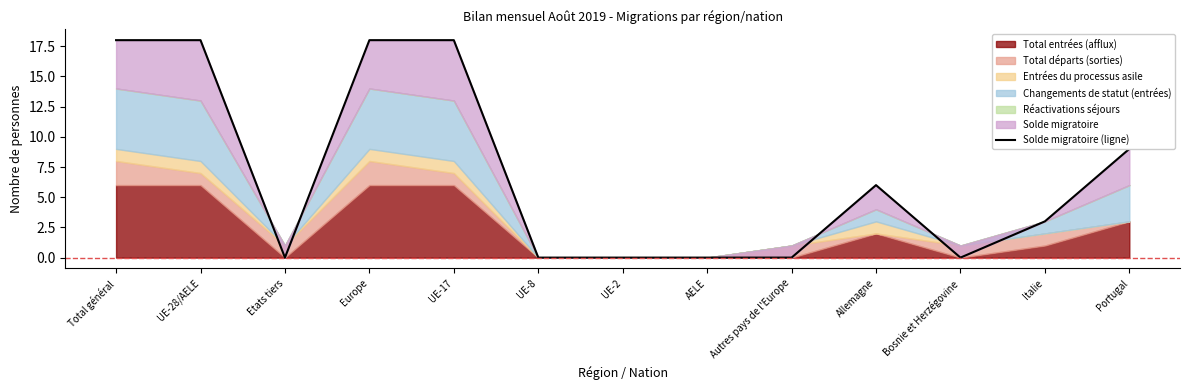

Rank the categories by value from lowest to highest.

Etats tiers, UE-8, UE-2, AELE, Autres pays de l'Europe, Bosnie et Herzégovine, Italie, Allemagne, Portugal, Total général, UE-28/AELE, Europe, UE-17